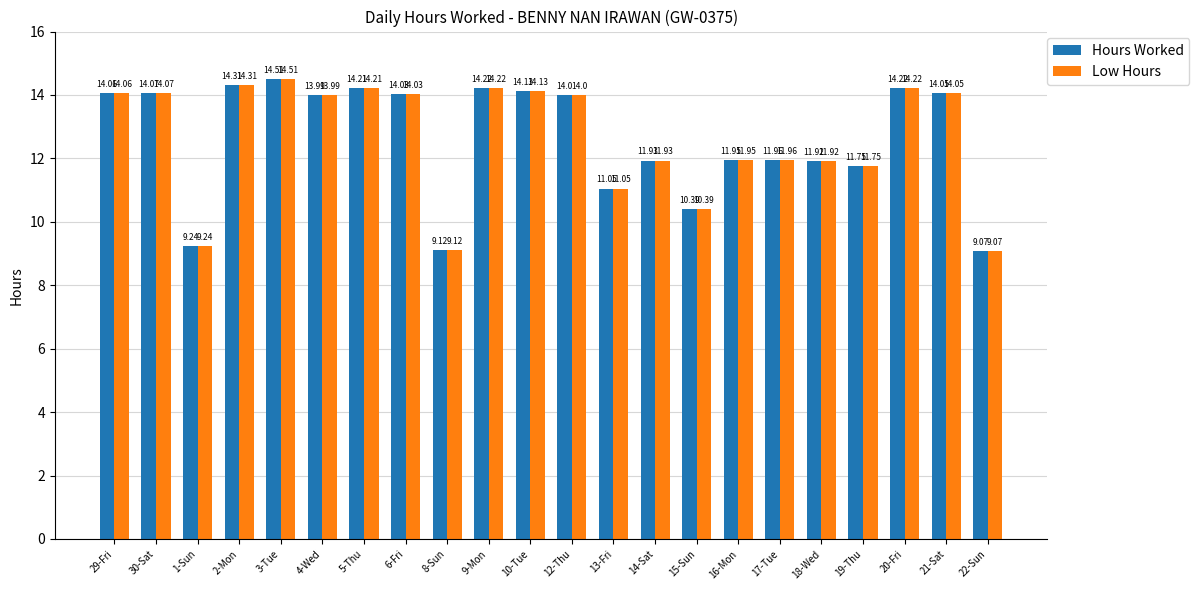

What is the total value across all series at 20-Fri?

28.4